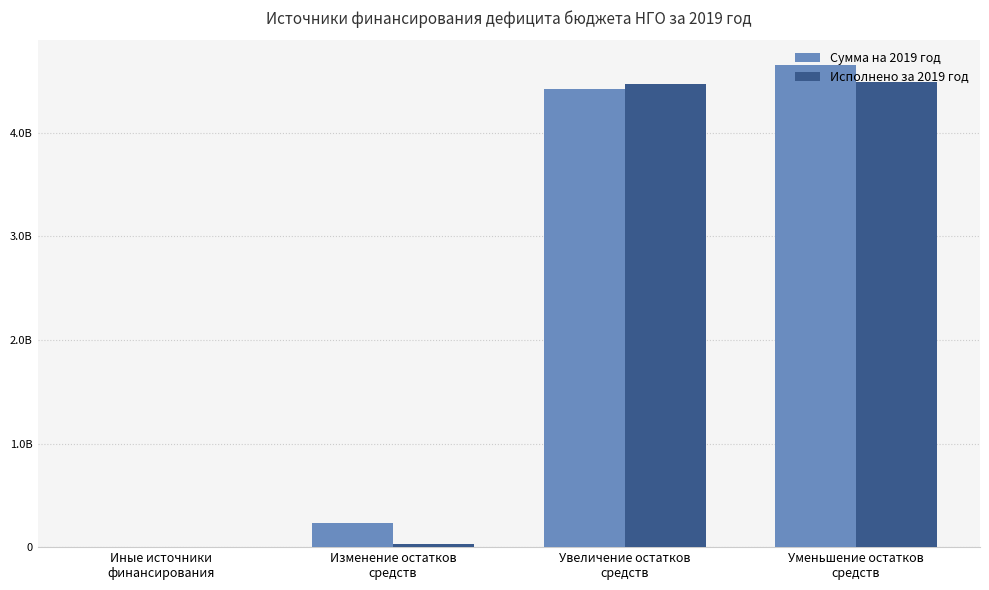

Reading left to right, what are all the values shown in this chart?

Сумма на 2019 год: 30653.2	236508192.1	4420509676.2	4657017868.3
Исполнено за 2019 год: 30653.2	25468399.1	4467008467.2	4492476866.2